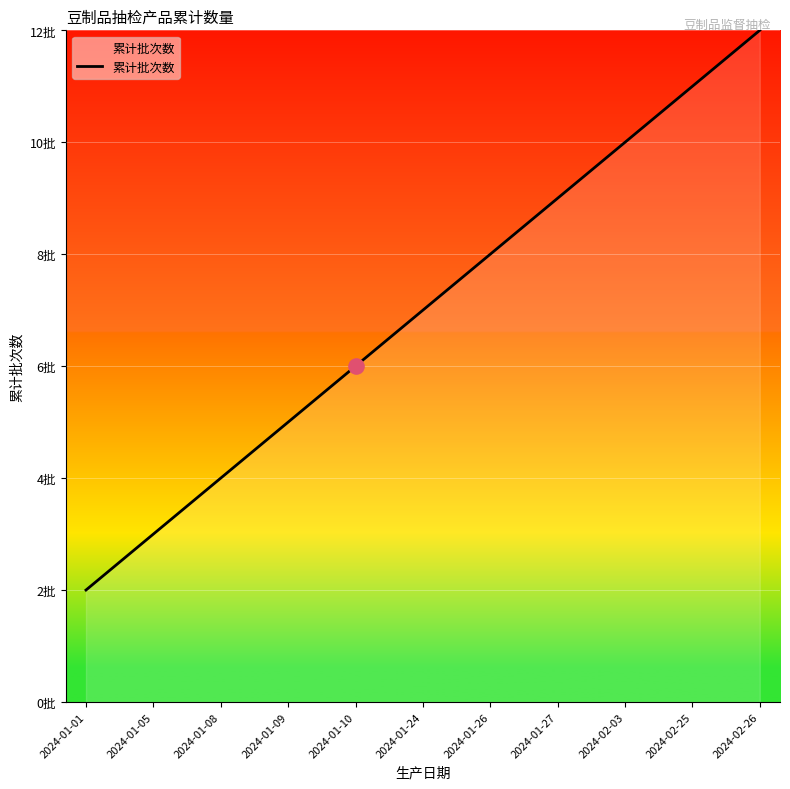

Between 2024-01-26 and 2024-01-08, which is larger?

2024-01-26